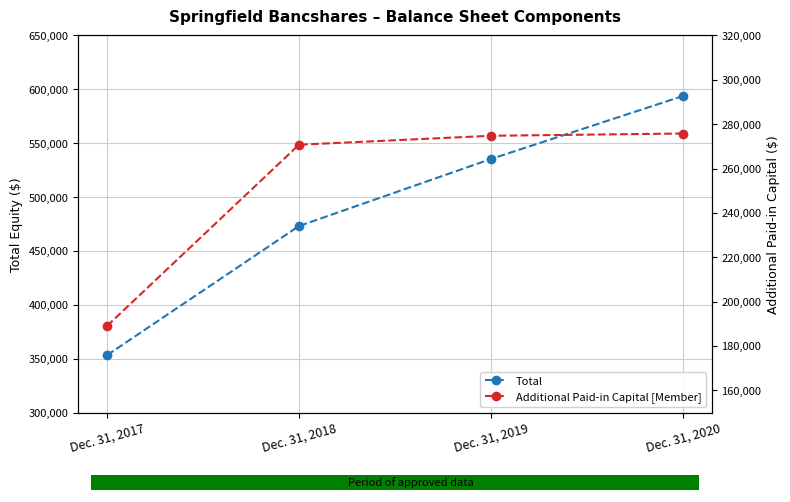

At Dec. 31, 2019, list the series in order from smallest to largest.

Additional Paid-in Capital [Member], Total